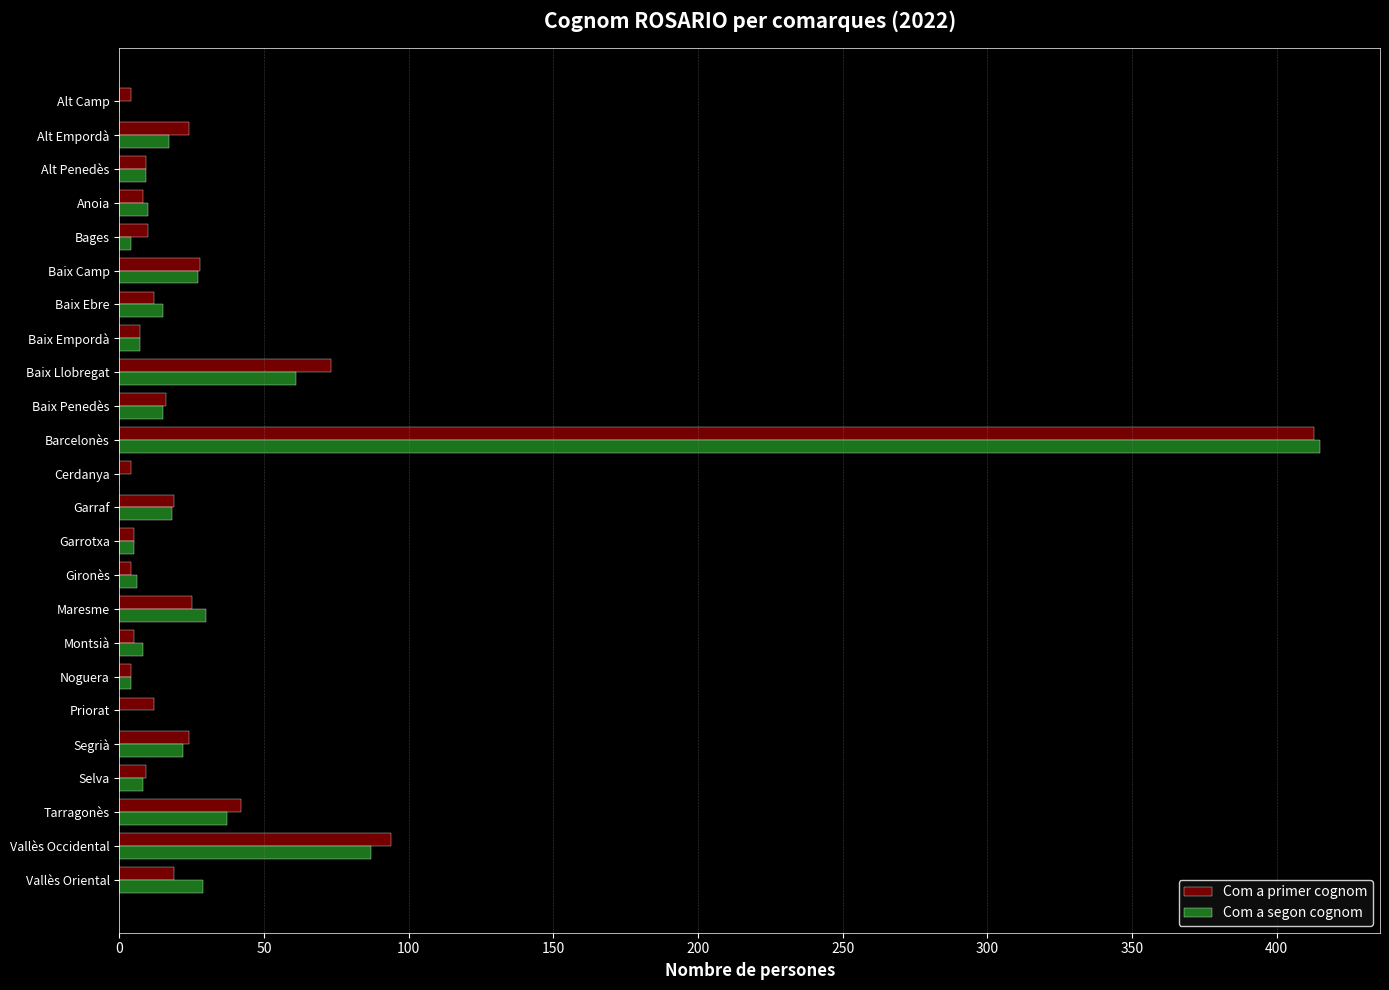

Is it true that Com a primer cognom equals 28 at Baix Camp?

True